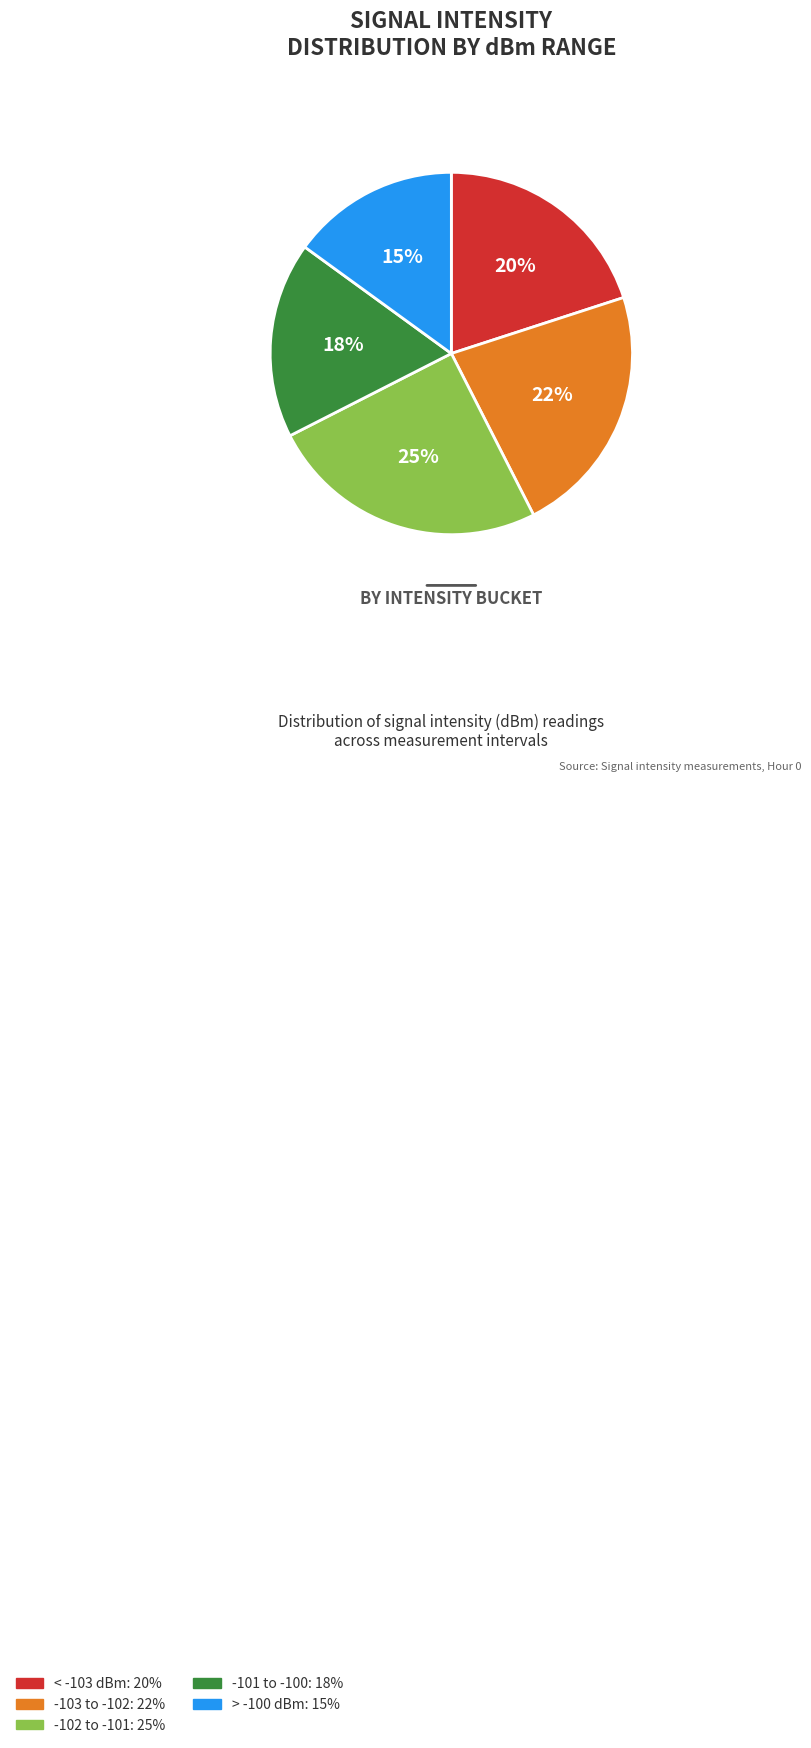

To the nearest percent, what is the difference between the largest and smallest slice percentages?

10%